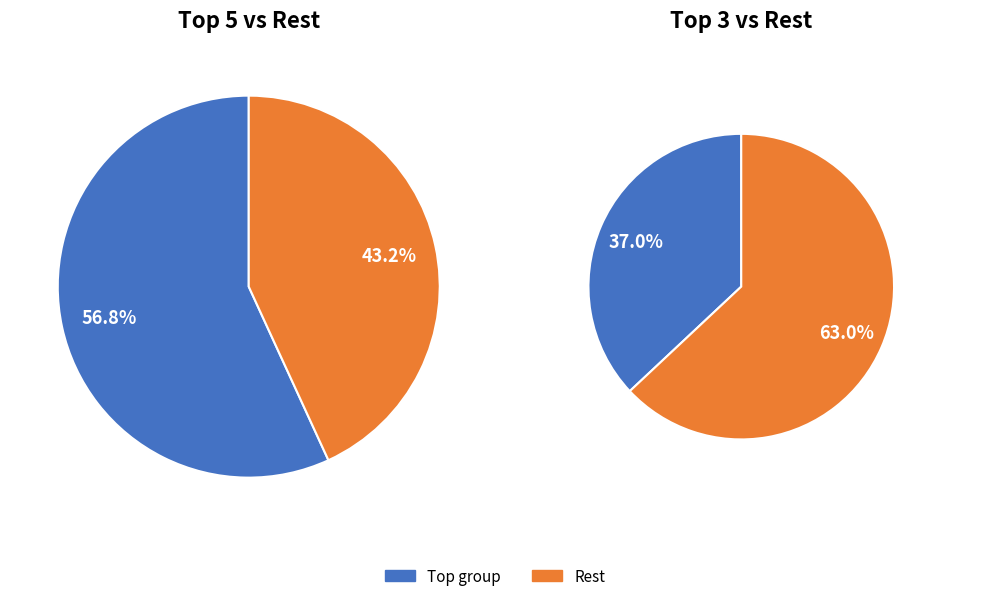

Combined, do 5 and 3 account for over 50%?

No